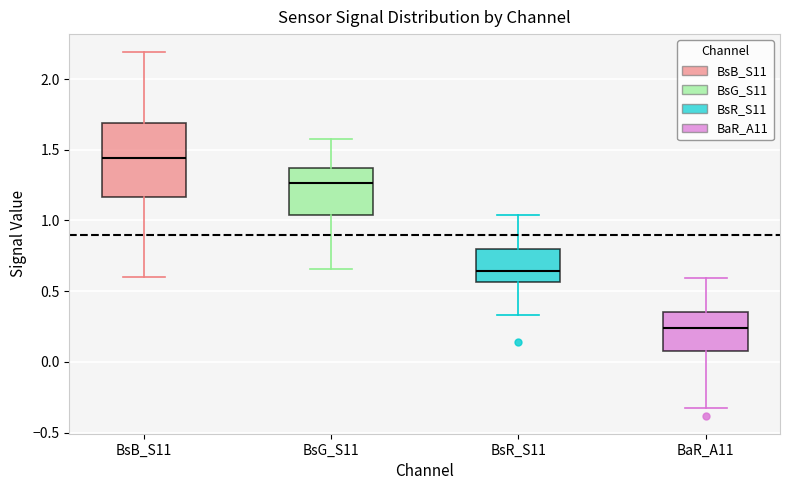

Reading left to right, transcribe this box plot: for each box, give where its median line is, the range the box spans, and where its two whiskers end, as read against the y-axis. The values are not printed on the chart, so give them approximately, as read against the axis.

BsB_S11: median 1.45, box 1.15 to 1.70, whiskers 0.60 to 2.20
BsG_S11: median 1.25, box 1.05 to 1.35, whiskers 0.65 to 1.60
BsR_S11: median 0.65, box 0.55 to 0.80, whiskers 0.35 to 1.05
BaR_A11: median 0.25, box 0.10 to 0.35, whiskers -0.35 to 0.60